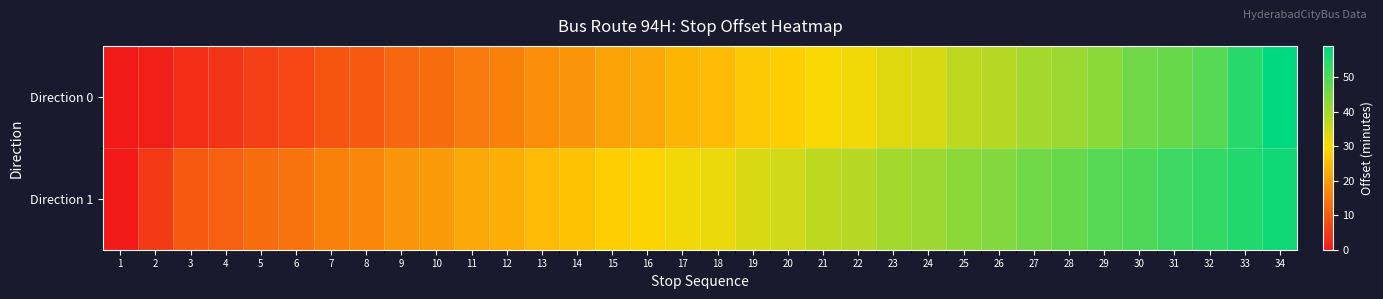

What is the difference between the highest and lowest values at 30?

4